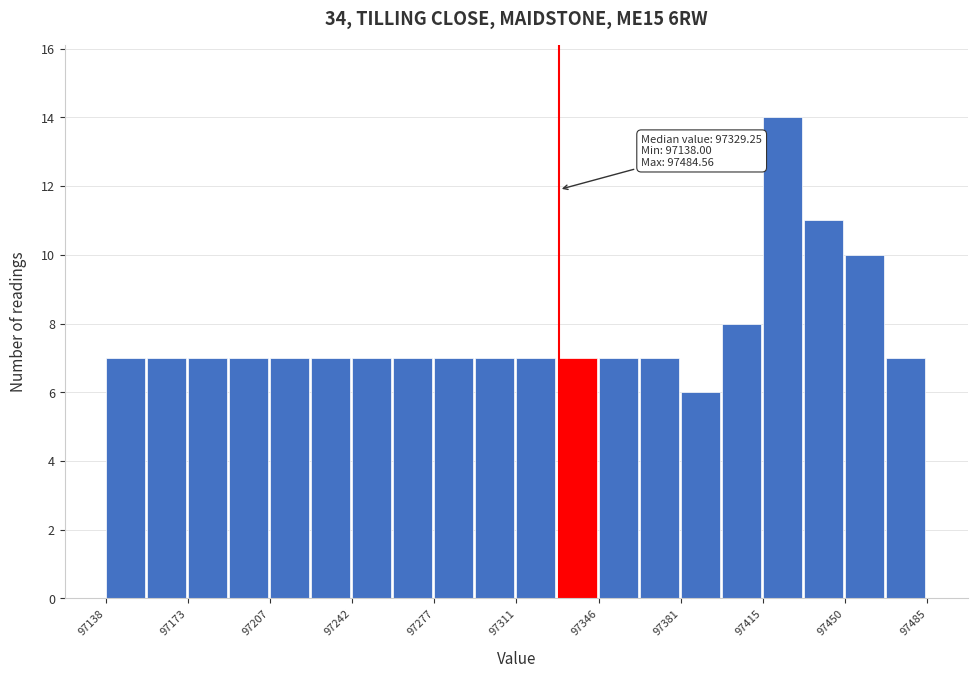

Around what value on the x-axis is the tallest bar? Give the approximate position of its centre, as read against the axis.

97425